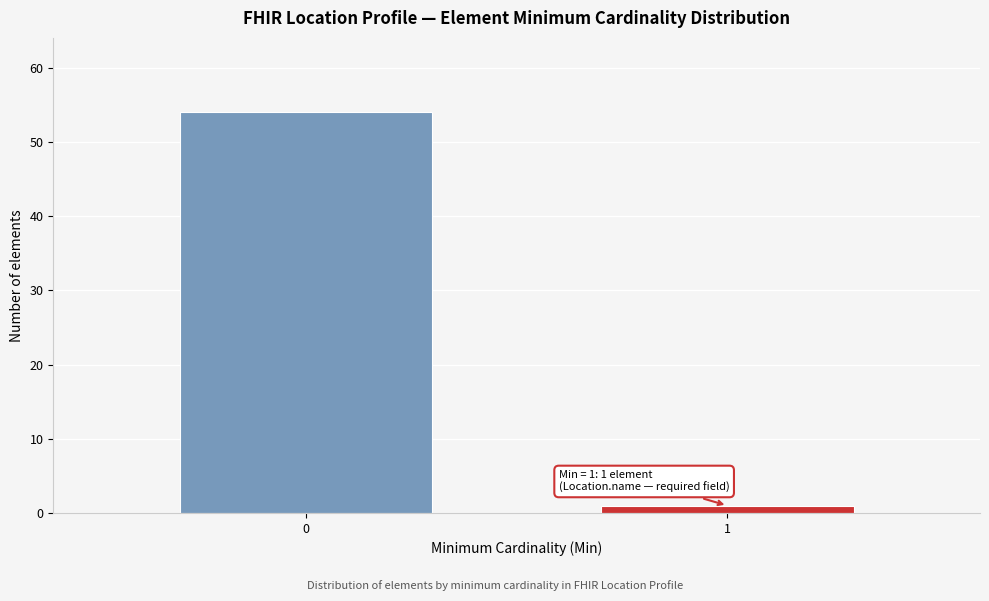

Reading left to right, list all the values displayed in this chart.

54	1